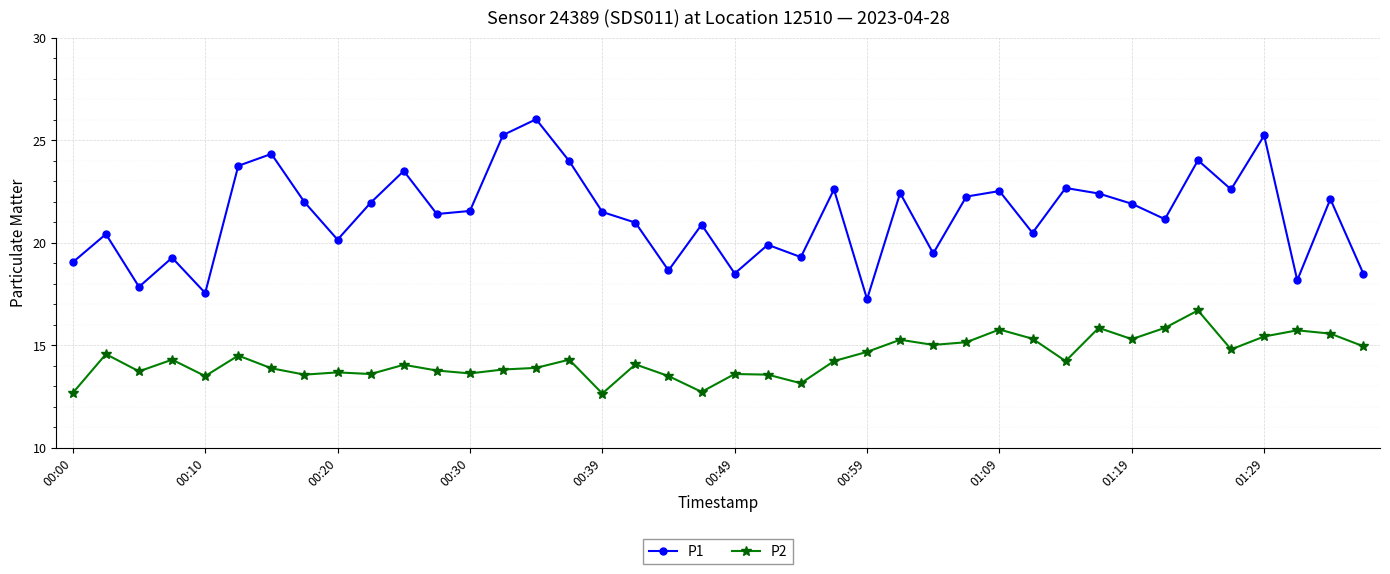

Rank the series by their average value, from highest to lowest.

P1, P2